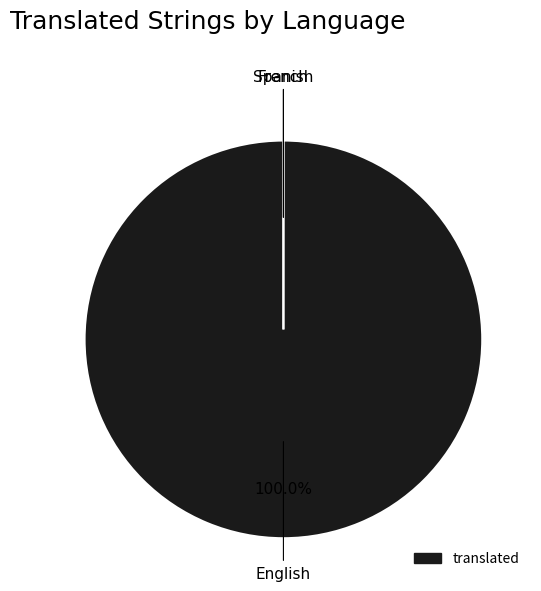

Does any single category account for the majority?

Yes